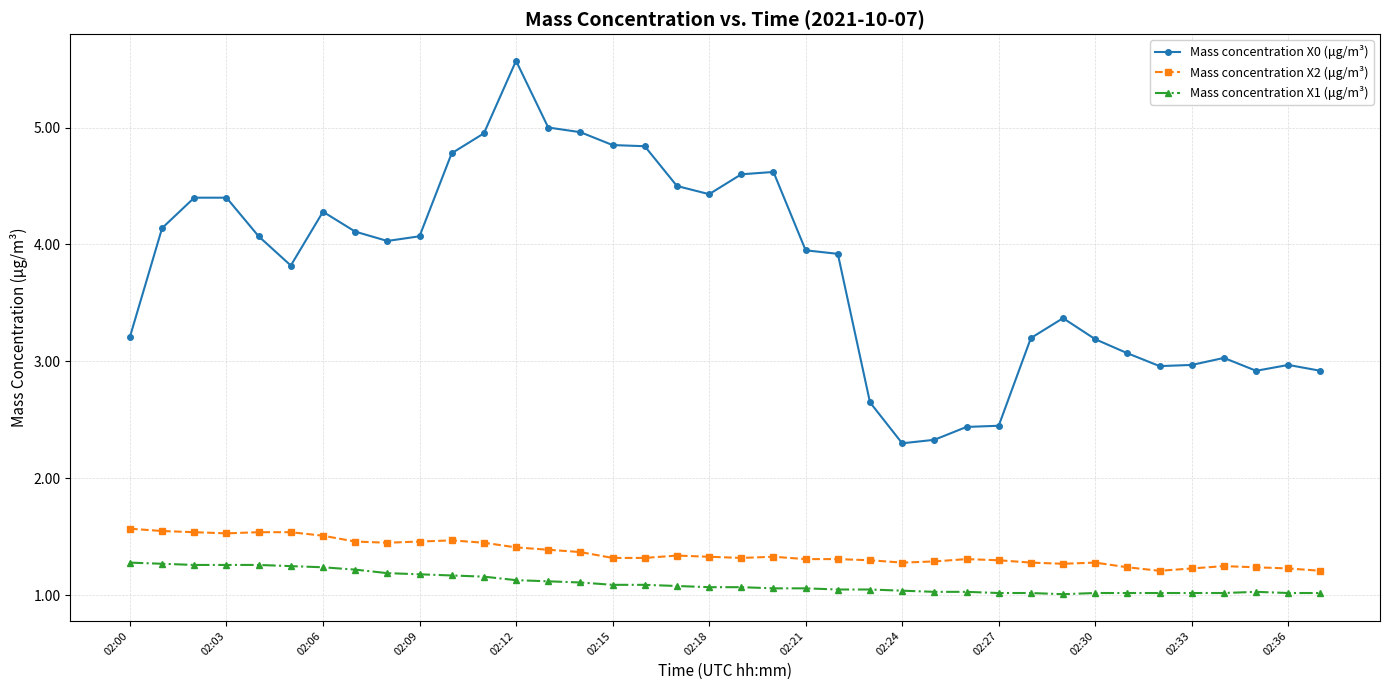

In Mass concentration X0 (μg/m³), how many points are lower than both neighbors (excluding endpoints)?

6